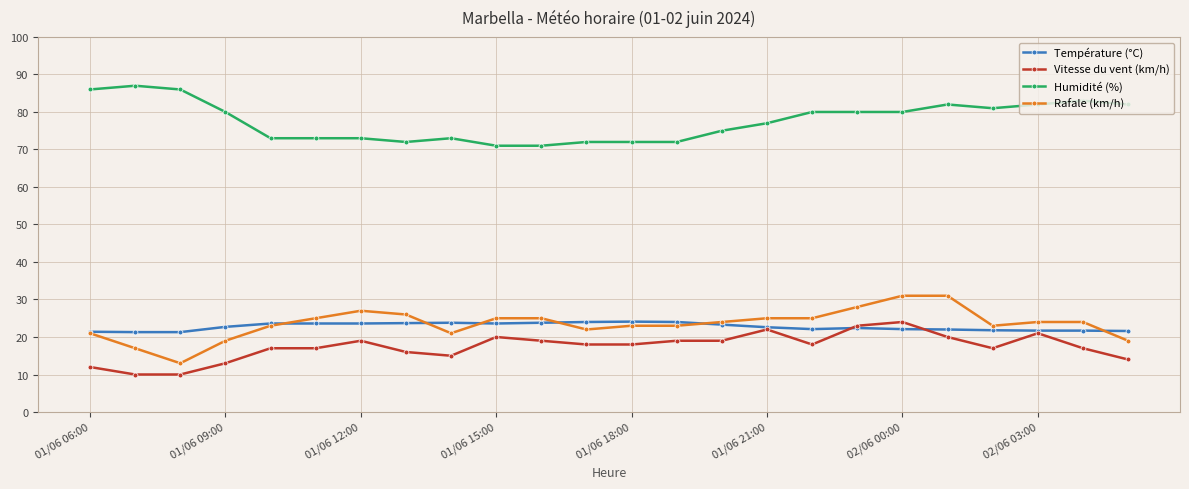

True or false: Humidité (%) and Température (°C) cross at least once.

False